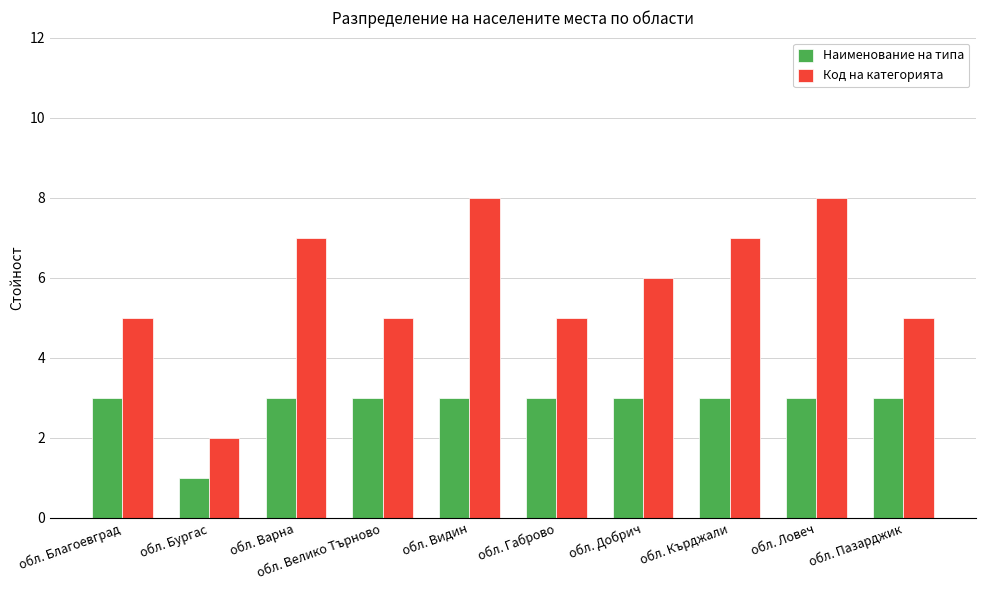

Count the Код на категорията values in the range 5 to 7.

7